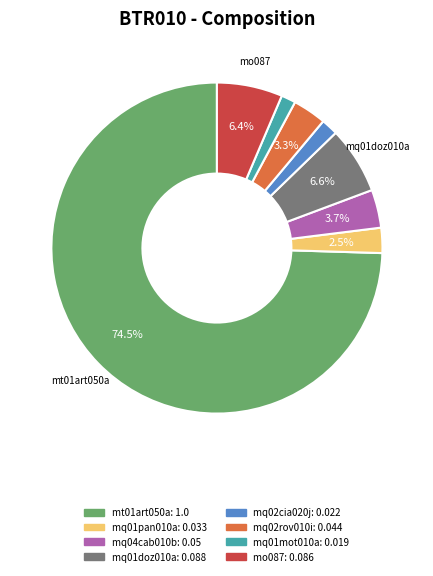

What percentage is NOT represented by mq02rov010i?

96.7%